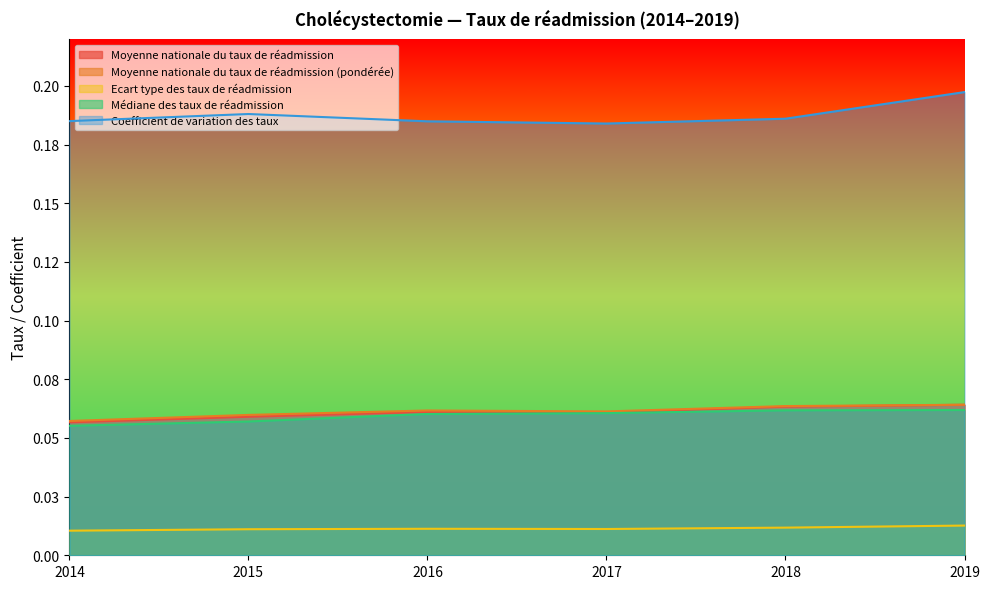

Where is the first local minimum for Coefficient de variation des taux?

2017